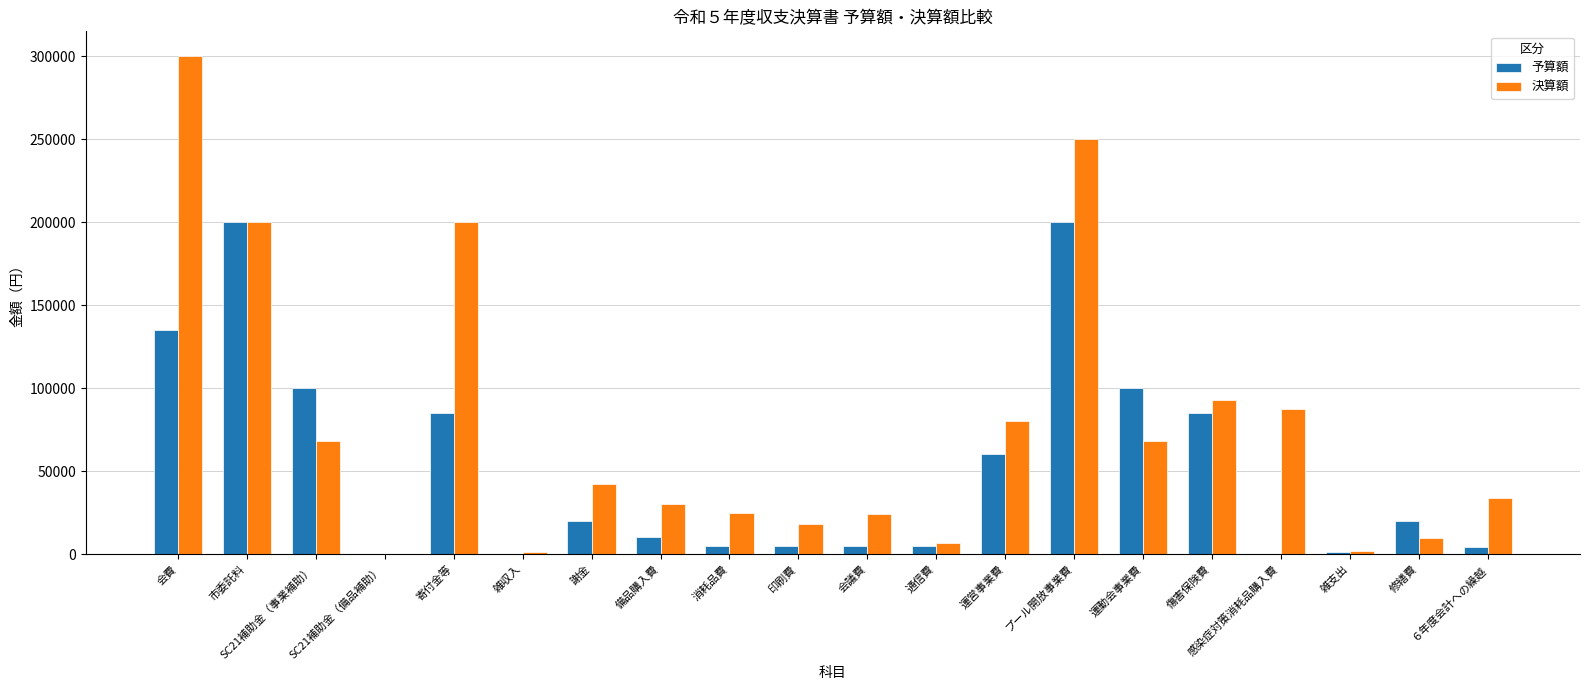

Is it true that 予算額 equals 0 at SC21補助金（備品補助）?

True